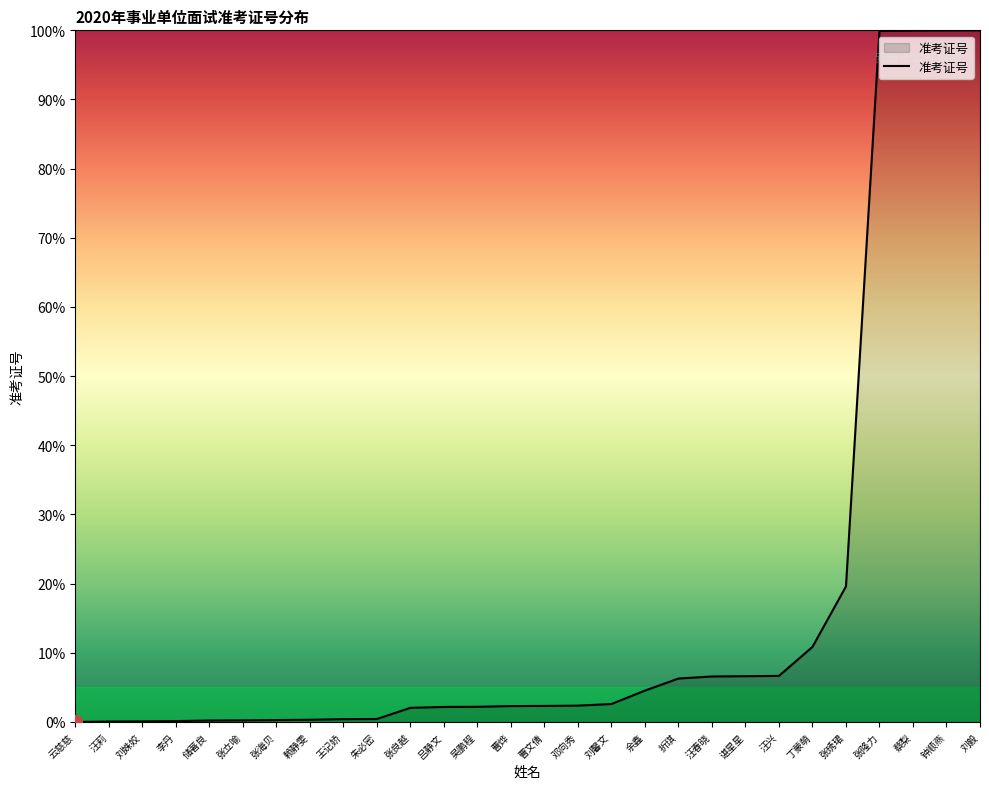

What is the change in value from 吕静文 to 汪兴?

+4.5